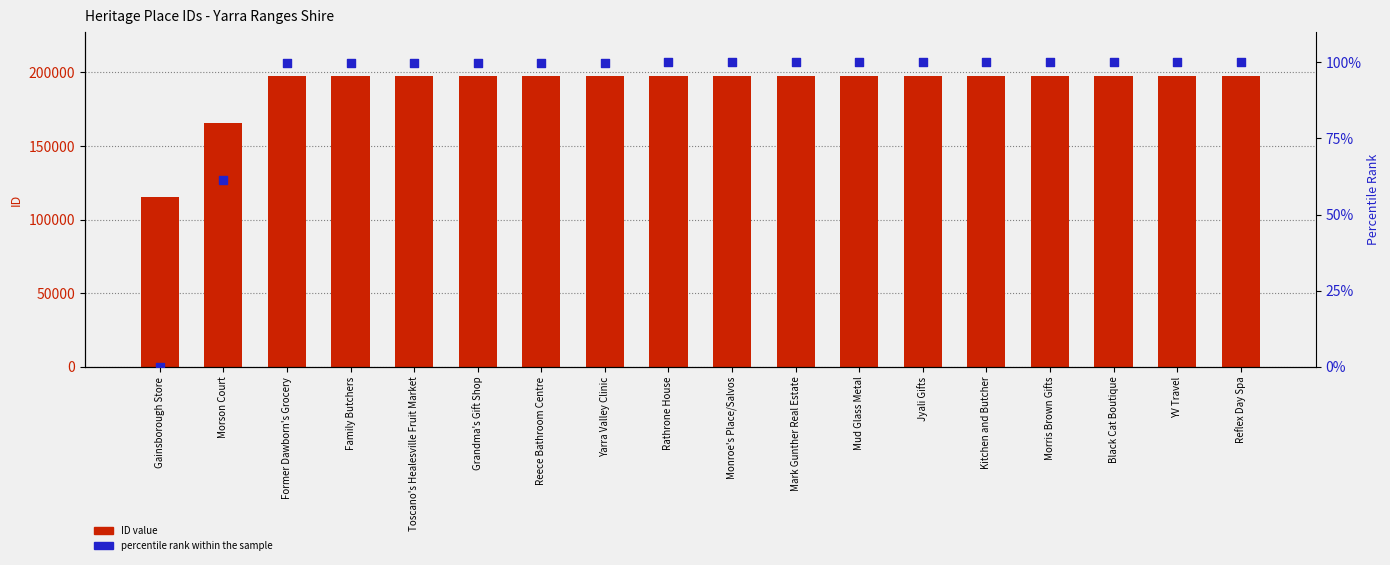

Which series contains the lowest Y value?

percentile rank within the sample